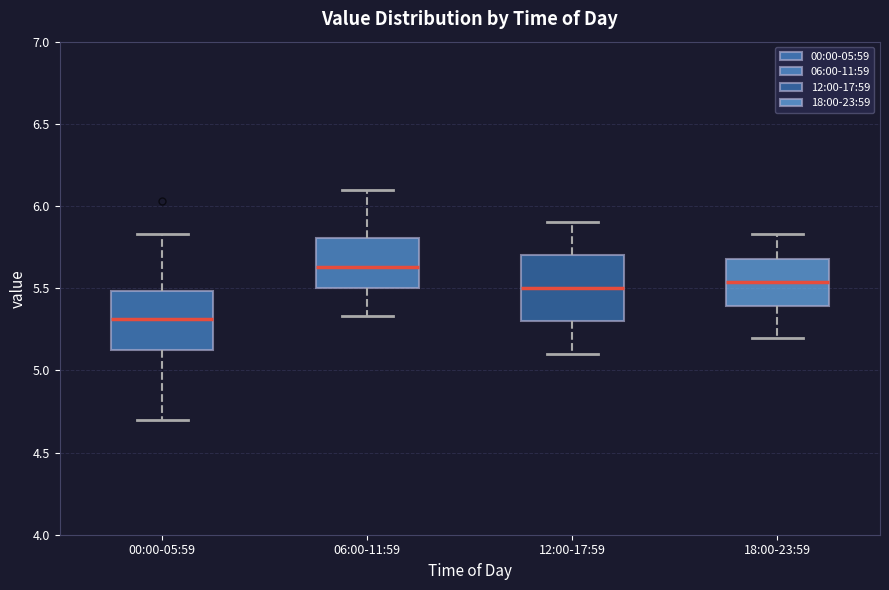

Reading left to right, transcribe this box plot: for each box, give where its median line is, the range the box spans, and where its two whiskers end, as read against the y-axis. The values are not printed on the chart, so give them approximately, as read against the axis.

00:00-05:59: median 5.30, box 5.10 to 5.50, whiskers 4.70 to 5.85
06:00-11:59: median 5.65, box 5.50 to 5.80, whiskers 5.35 to 6.10
12:00-17:59: median 5.50, box 5.30 to 5.70, whiskers 5.10 to 5.90
18:00-23:59: median 5.55, box 5.40 to 5.70, whiskers 5.20 to 5.85